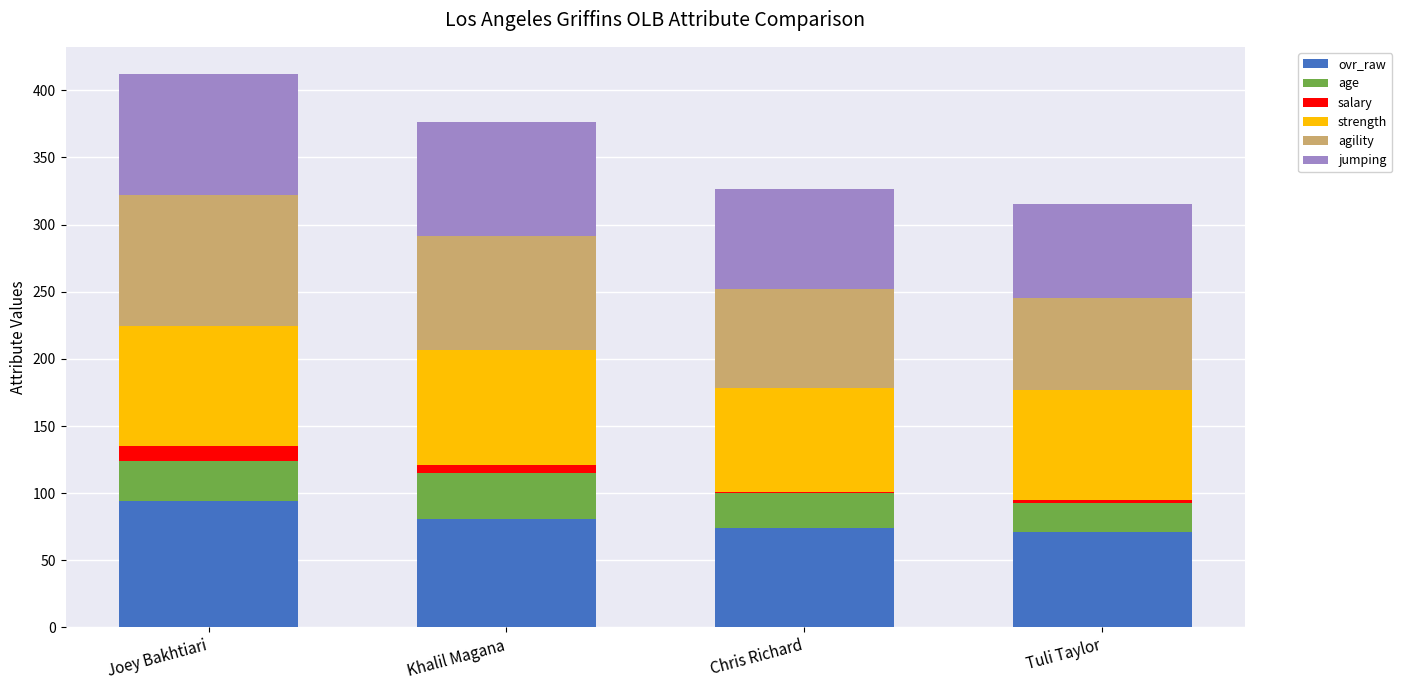

Reading left to right, list the values for the ovr_raw series.

Joey Bakhtiari=94.0	Khalil Magana=81.0	Chris Richard=74.0	Tuli Taylor=71.0